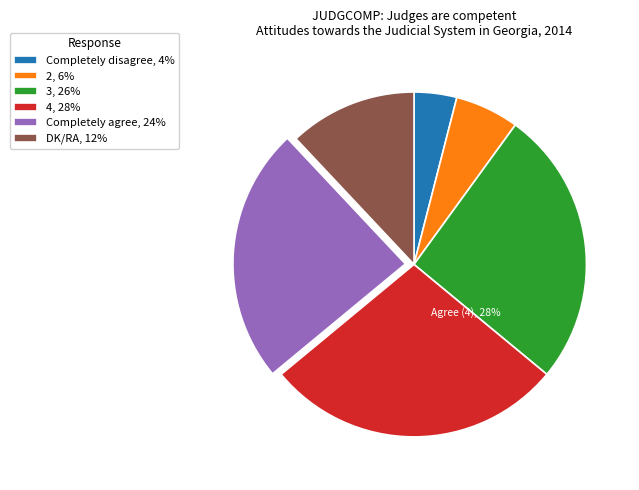

Between Completely agree, 24% and DK/RA, 12%, which is larger?

Completely agree, 24%